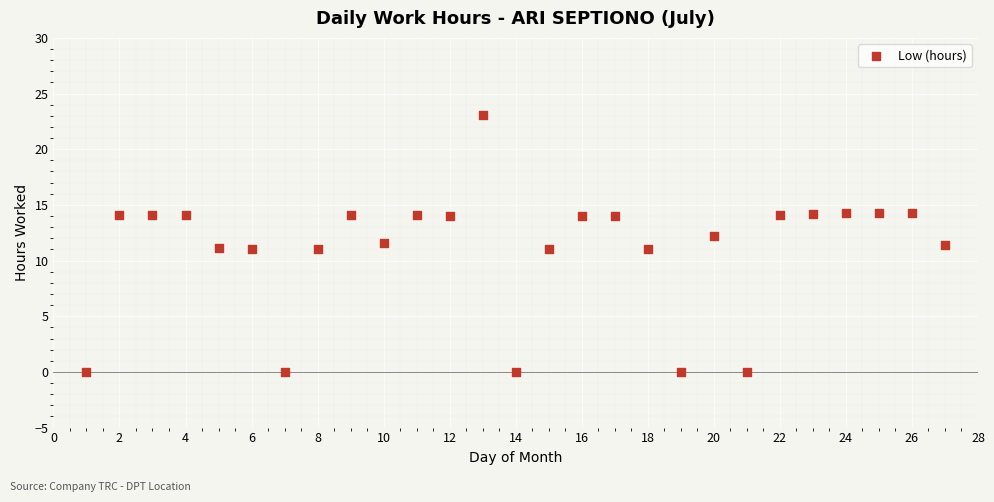

What is the range of X values (max minus min)?

26.0